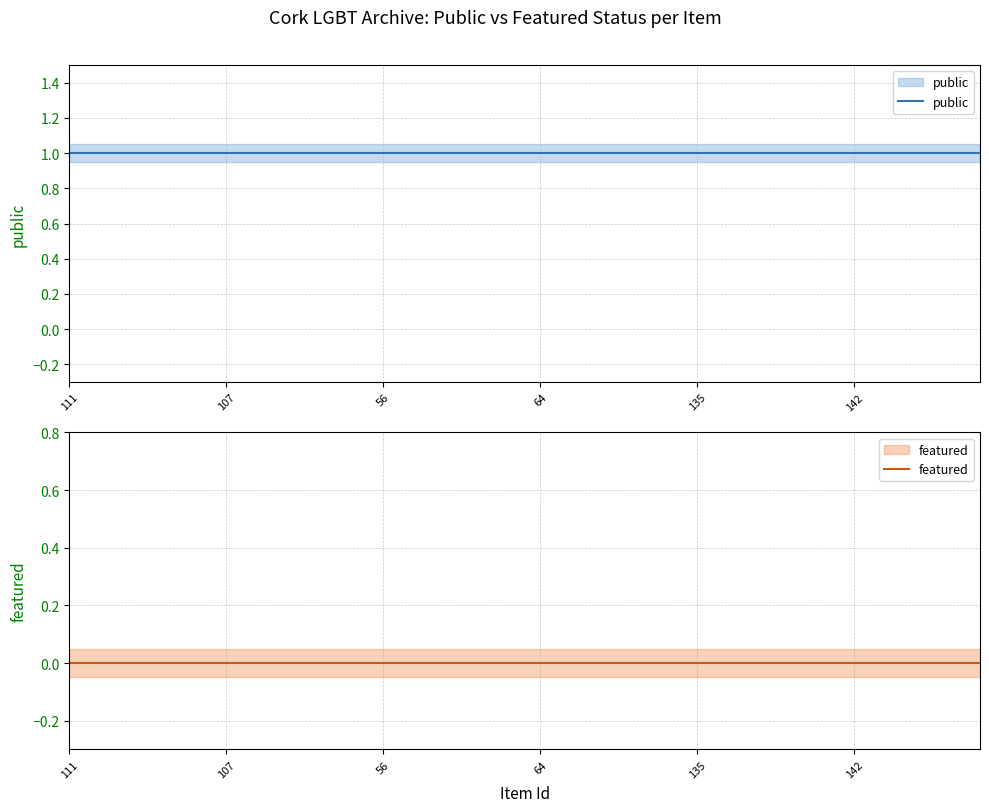

True or false: public and featured cross at least once.

False